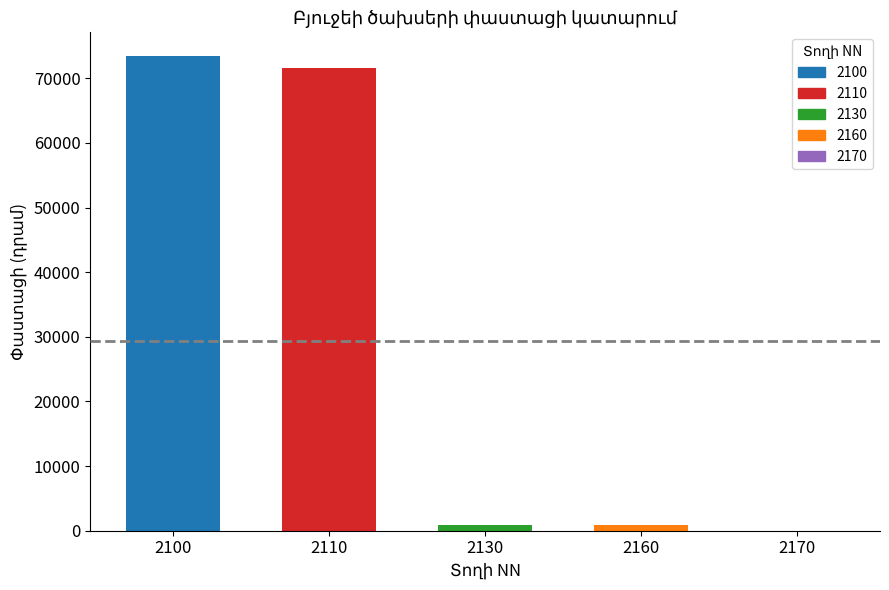

Which has a higher value, 2170 or 2100?

2100